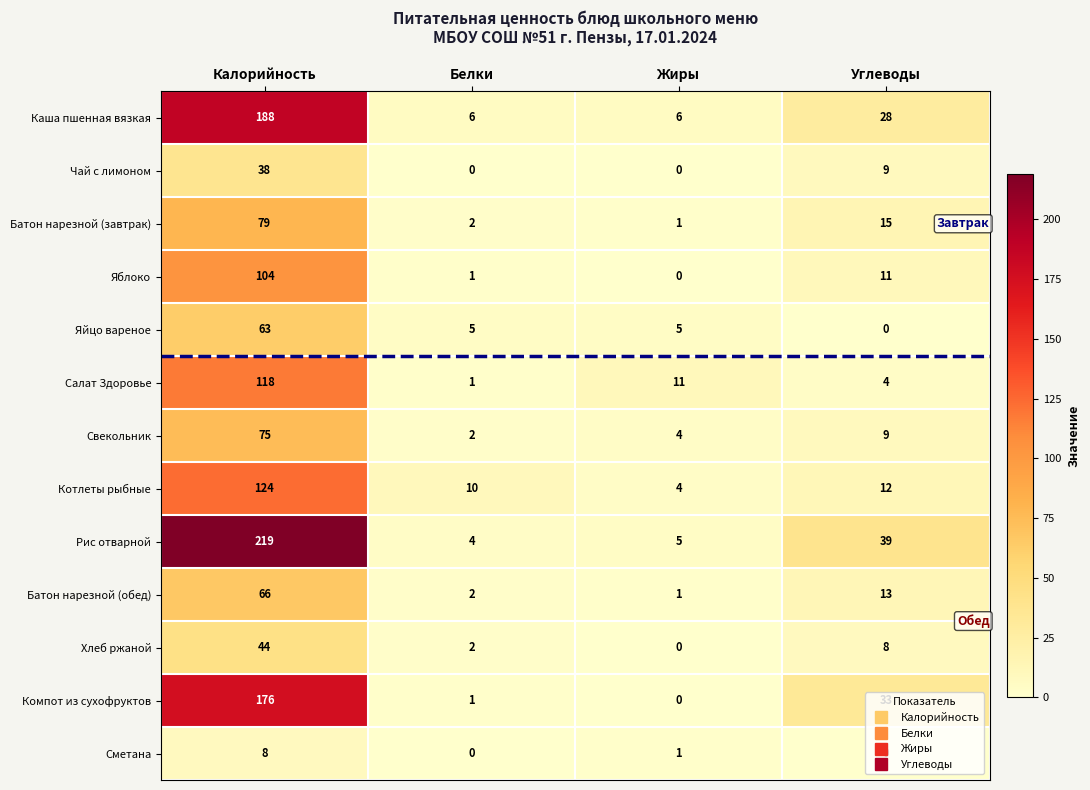

Where does the Компот из сухофруктов series first go above 33?

Калорийность